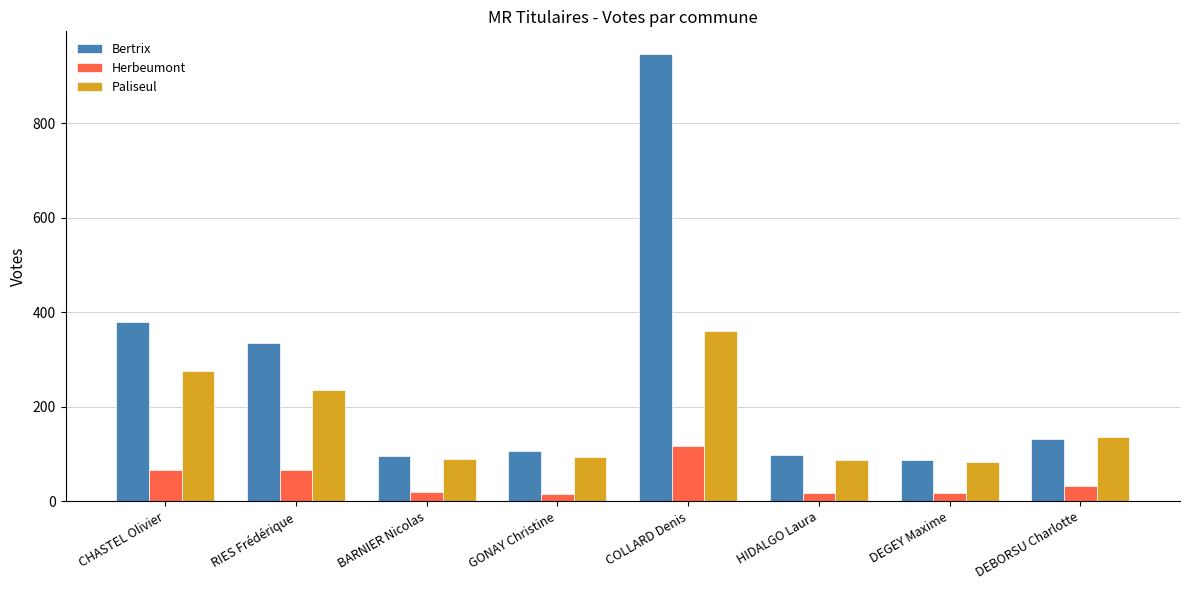

Rank the series by their average value, from highest to lowest.

Bertrix, Paliseul, Herbeumont